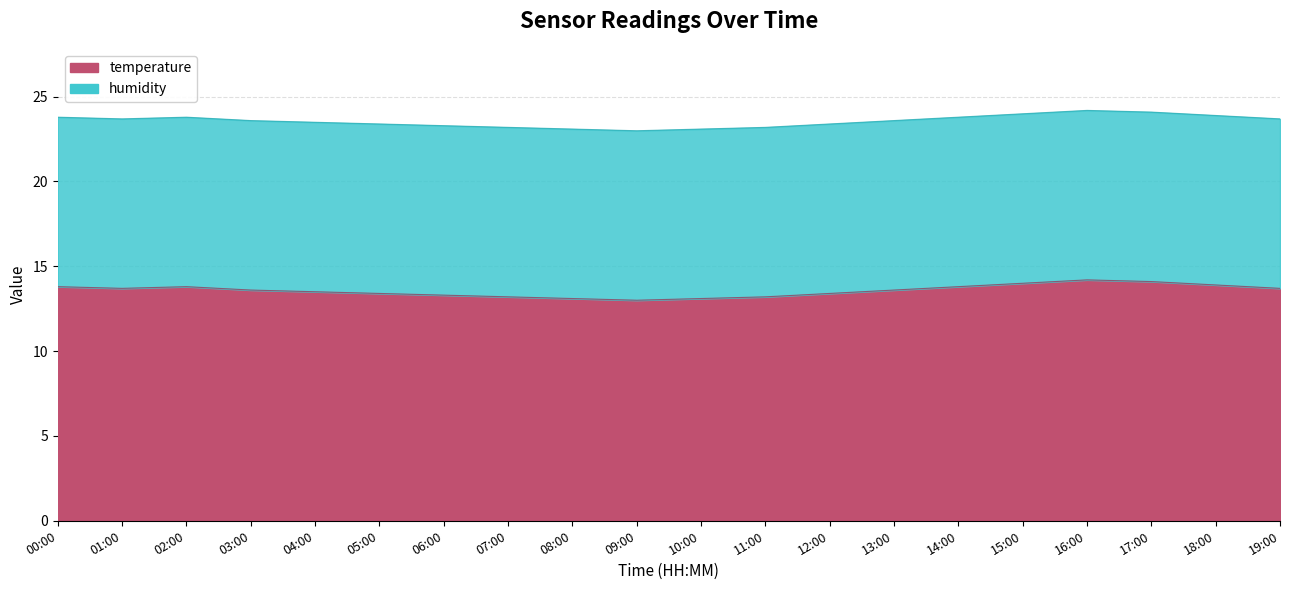

True or false: the data shows 13.1 at 10:00.

True